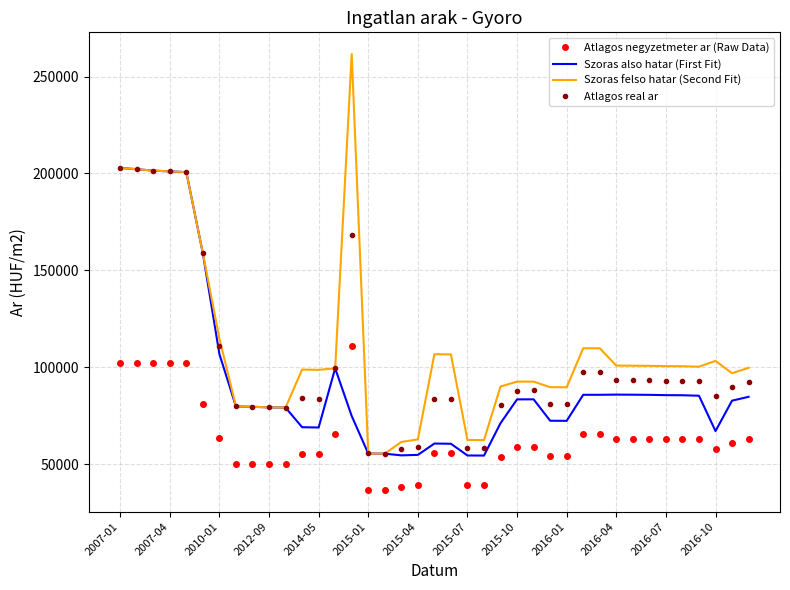

How many categories are shown in the chart?

39